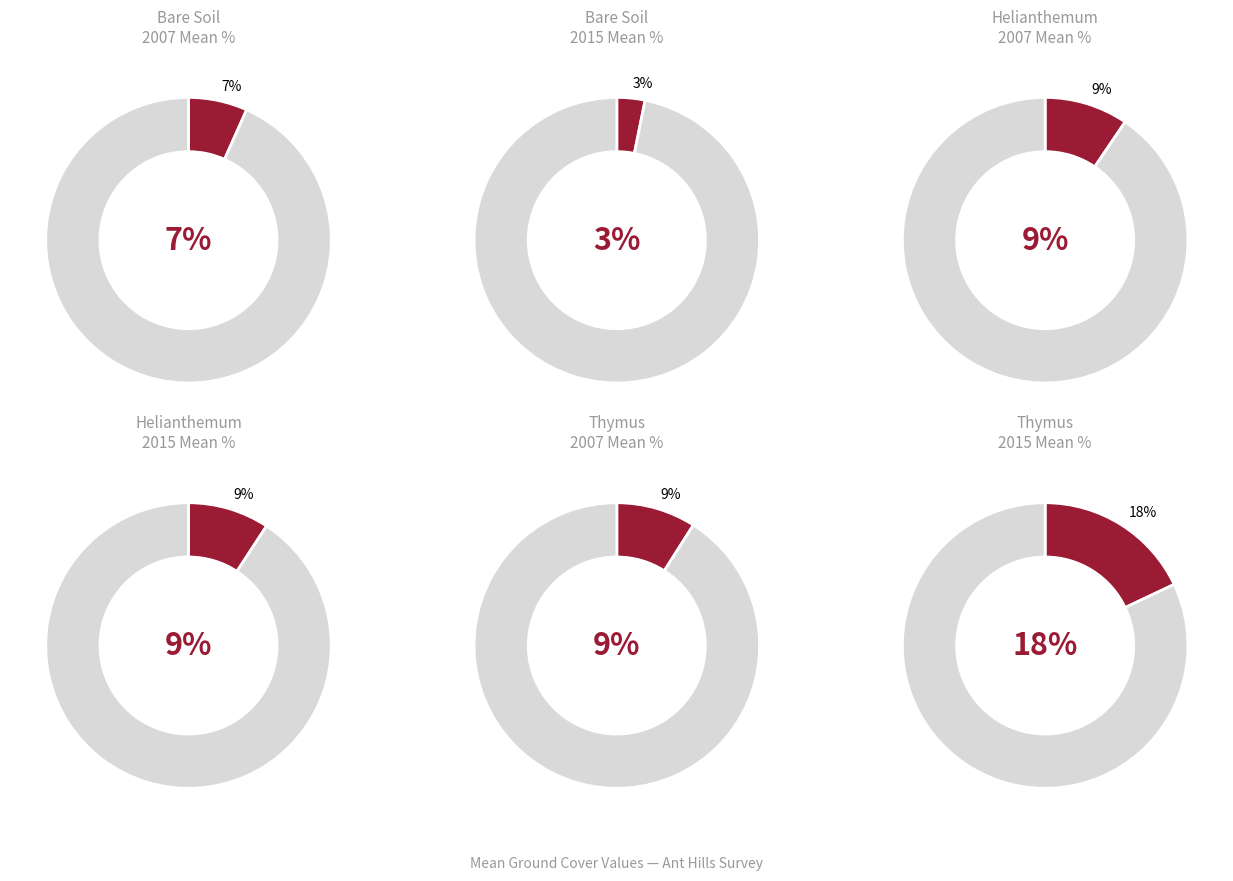

Is 276 the majority of the pie?

No